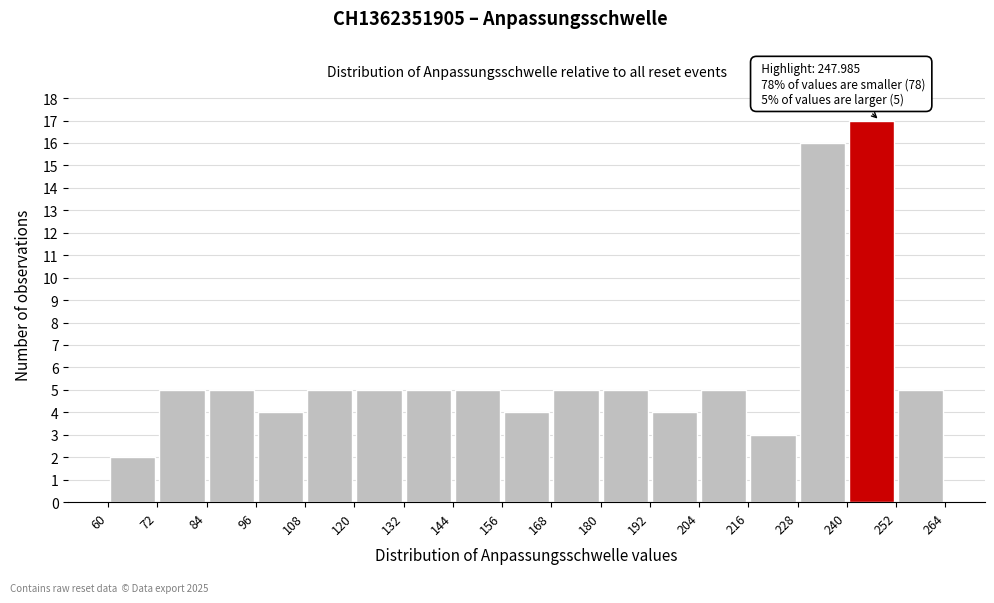

Over which range of the x-axis is the bar tallest?

240 to 252